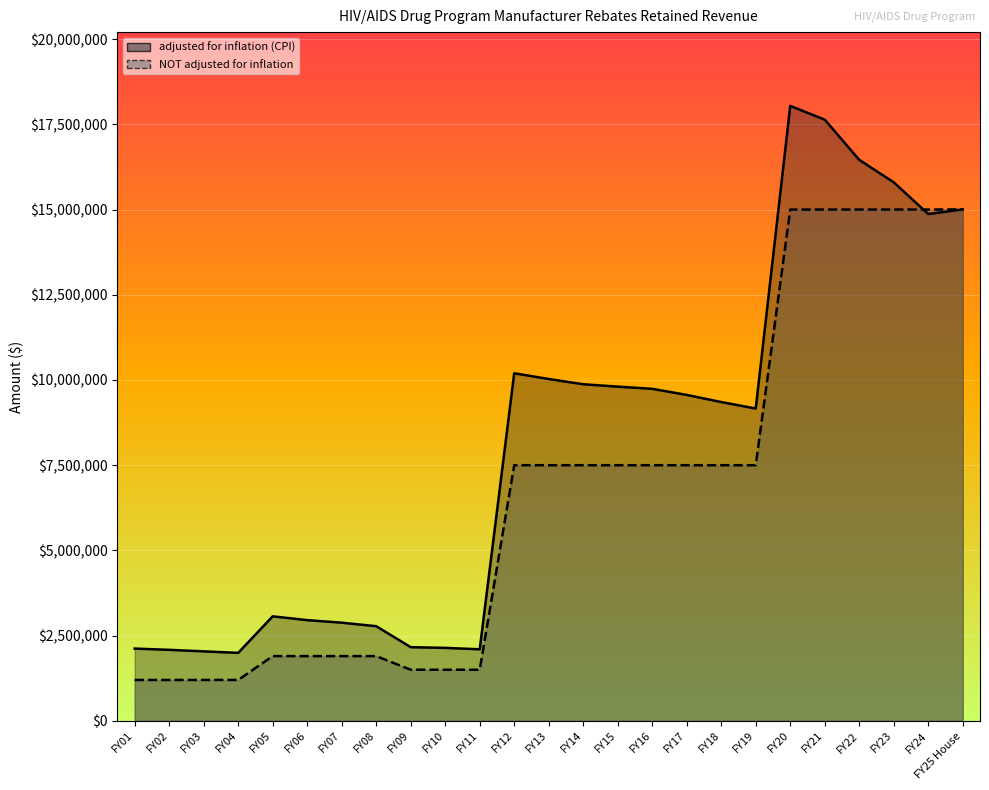

The adjusted for inflation (CPI) series shows 4372861 at FY05. True or false?

False